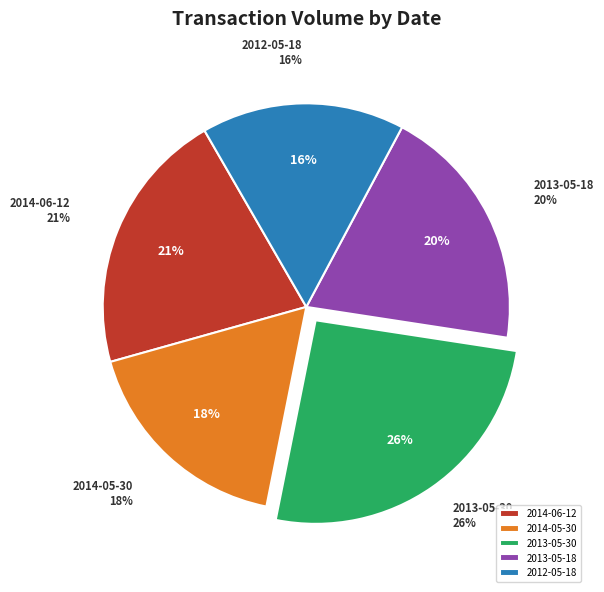

Which has a higher value, 2012-05-18 or 2013-05-30?

2013-05-30